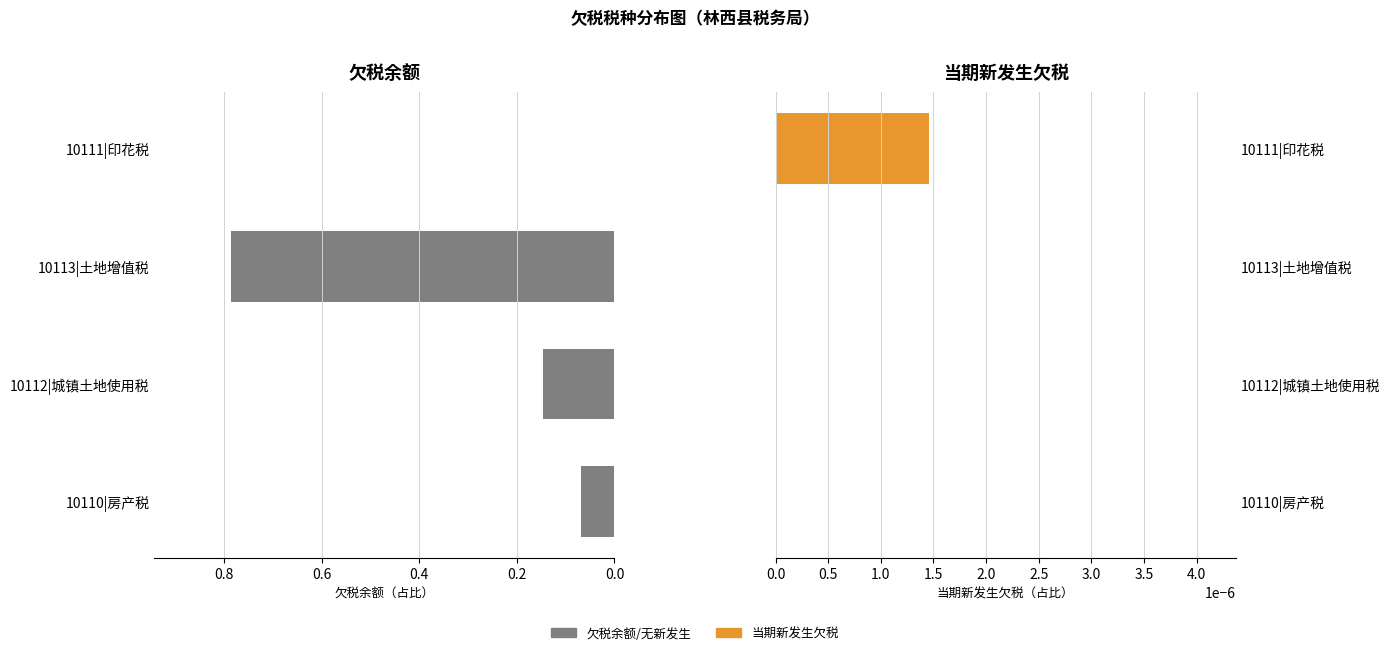

Which series has the widest spread of values?

欠税余额